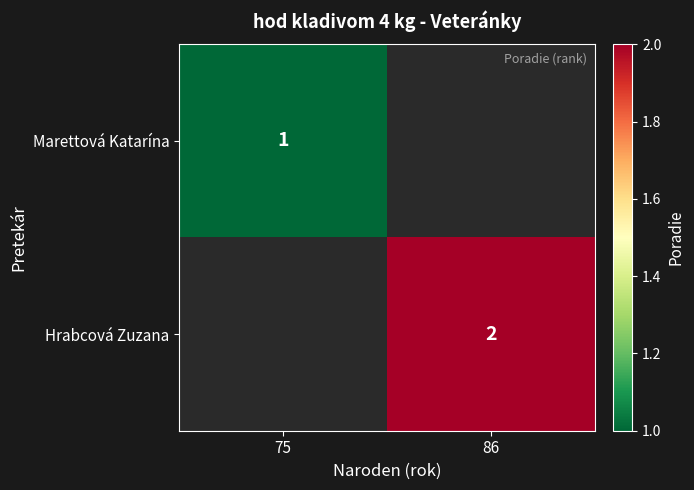

At how many categories does at least one series exceed 1?

1